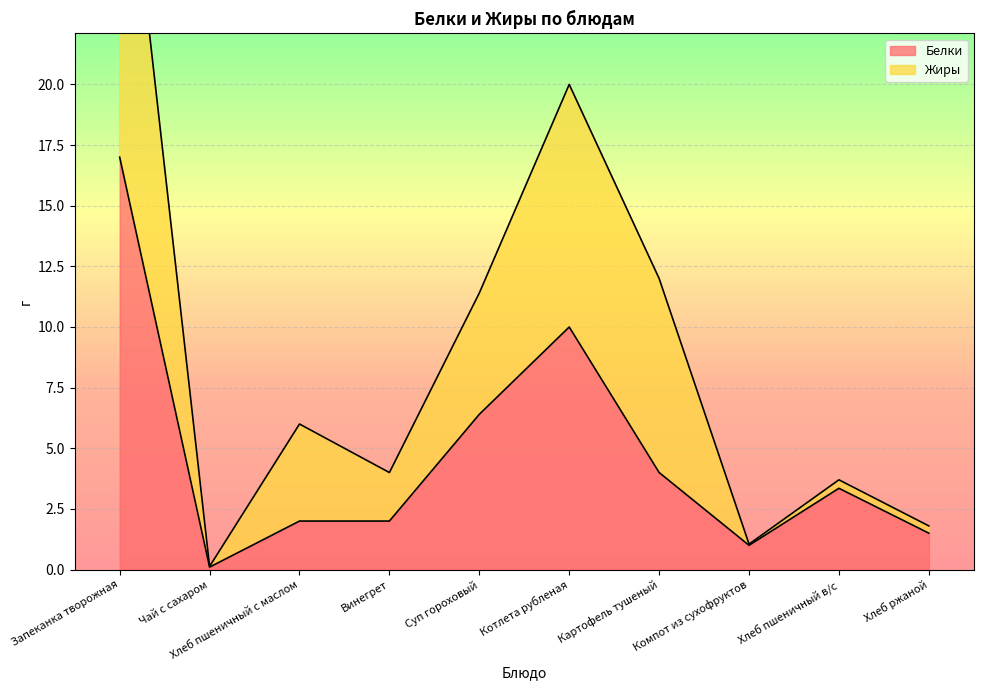

List the series in order of their overall mean, lowest first.

Белки, Жиры